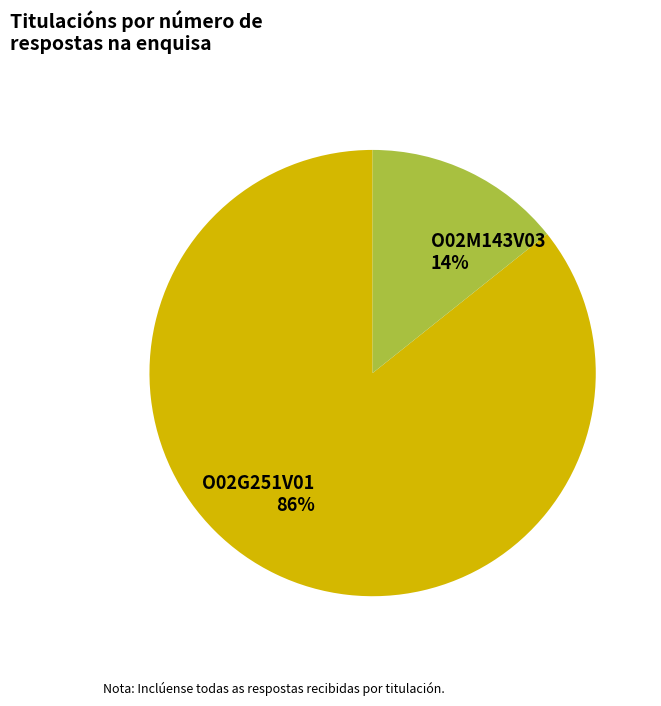

To the nearest percent, what portion does O02M143V03 represent?

14%